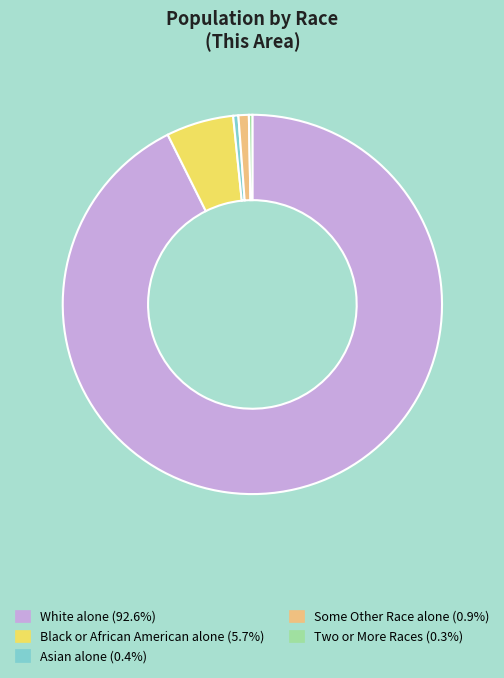

Does any single category account for the majority?

Yes